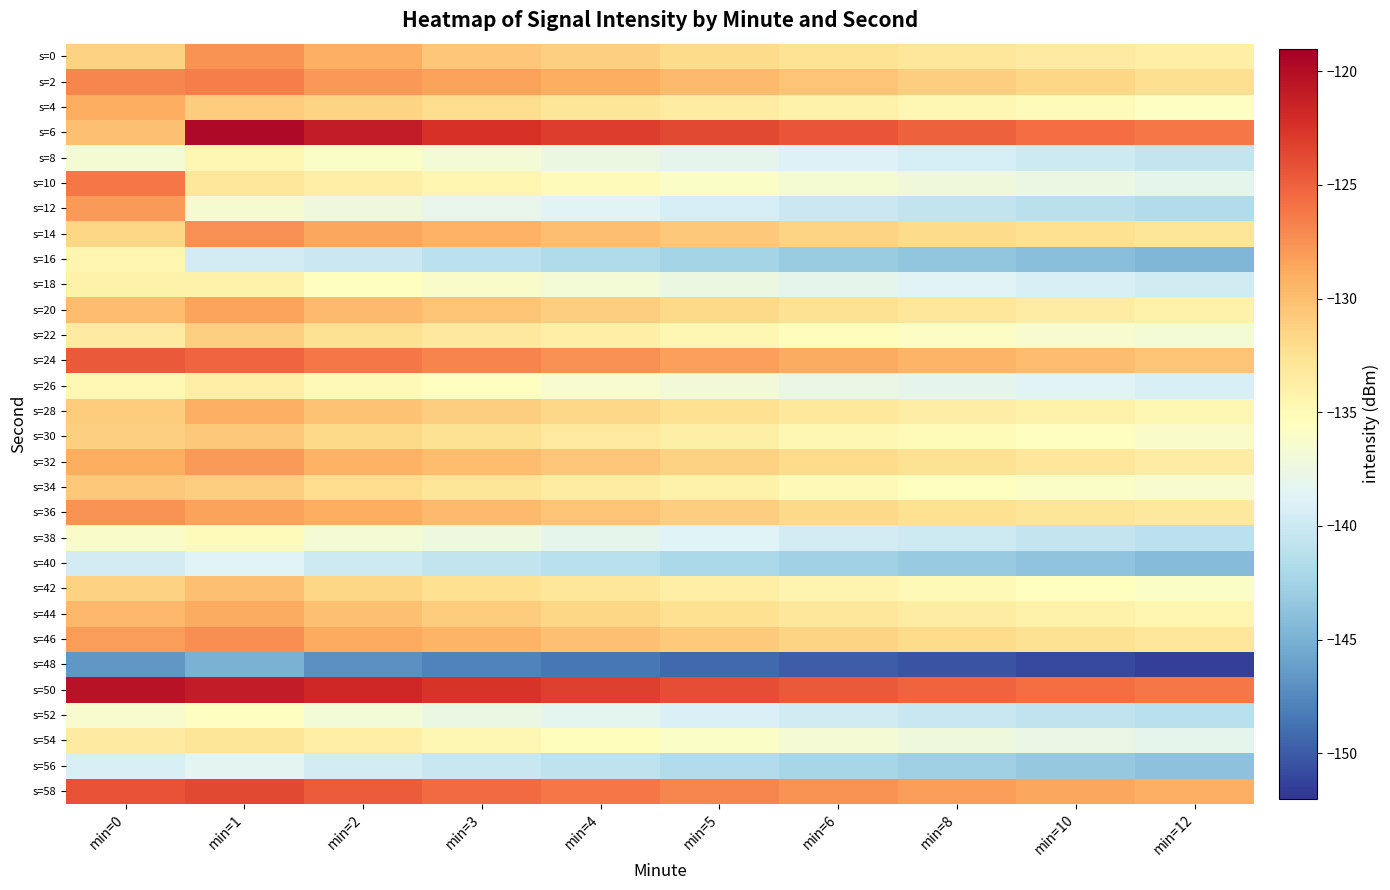

What is the total value across all series at min=4?

-4010.6